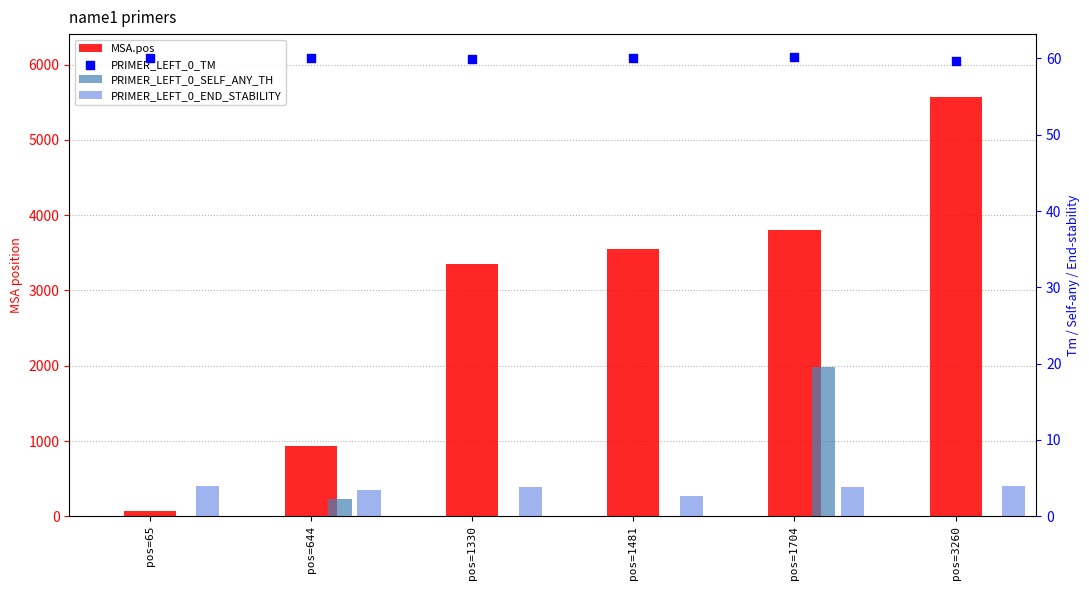

What are all the series names shown in the legend?

MSA.pos, PRIMER_LEFT_0_SELF_ANY_TH, PRIMER_LEFT_0_END_STABILITY, PRIMER_LEFT_0_TM